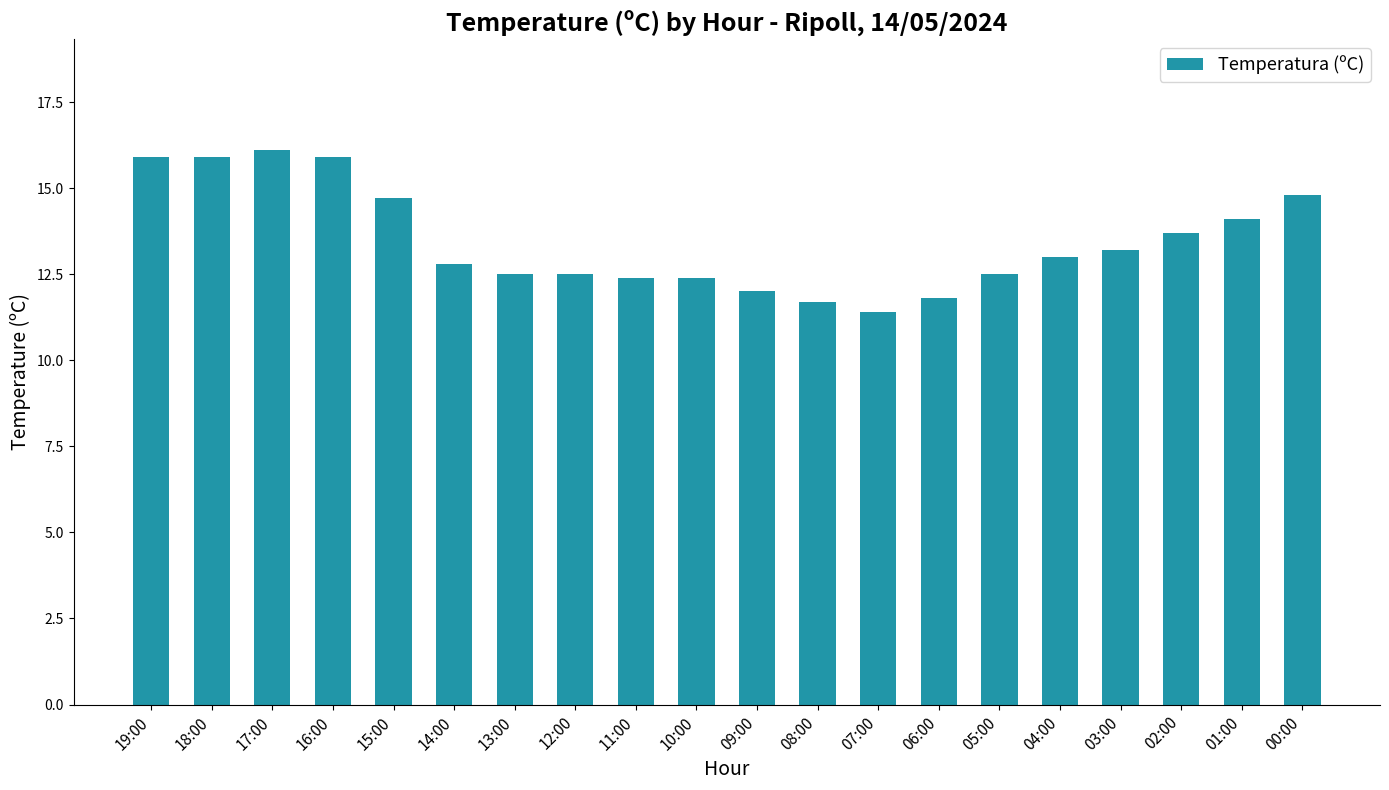

Which has a higher value, 07:00 or 06:00?

06:00